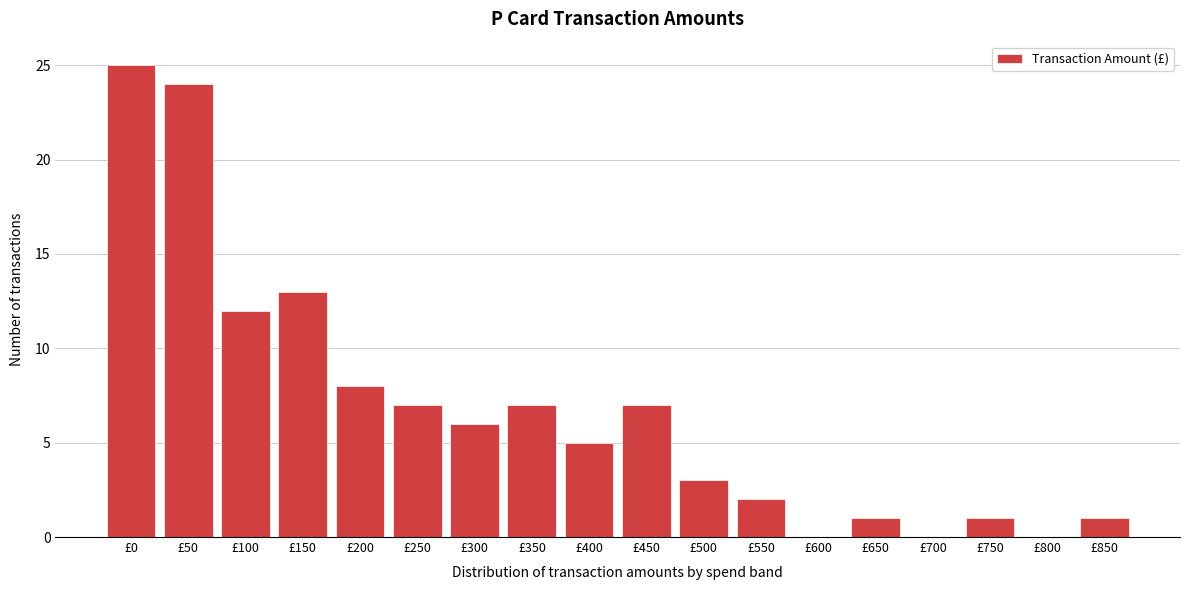

What is the change in value from £300 to £700?

-6